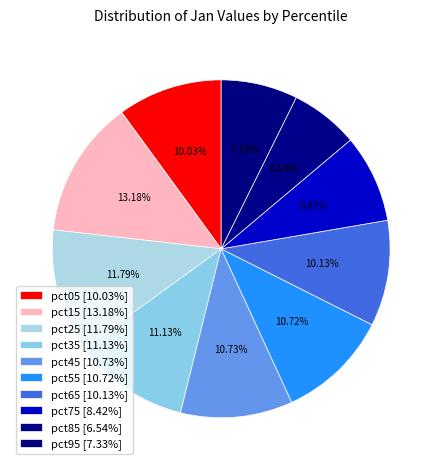

Which has a higher value, pct15 or pct05?

pct15